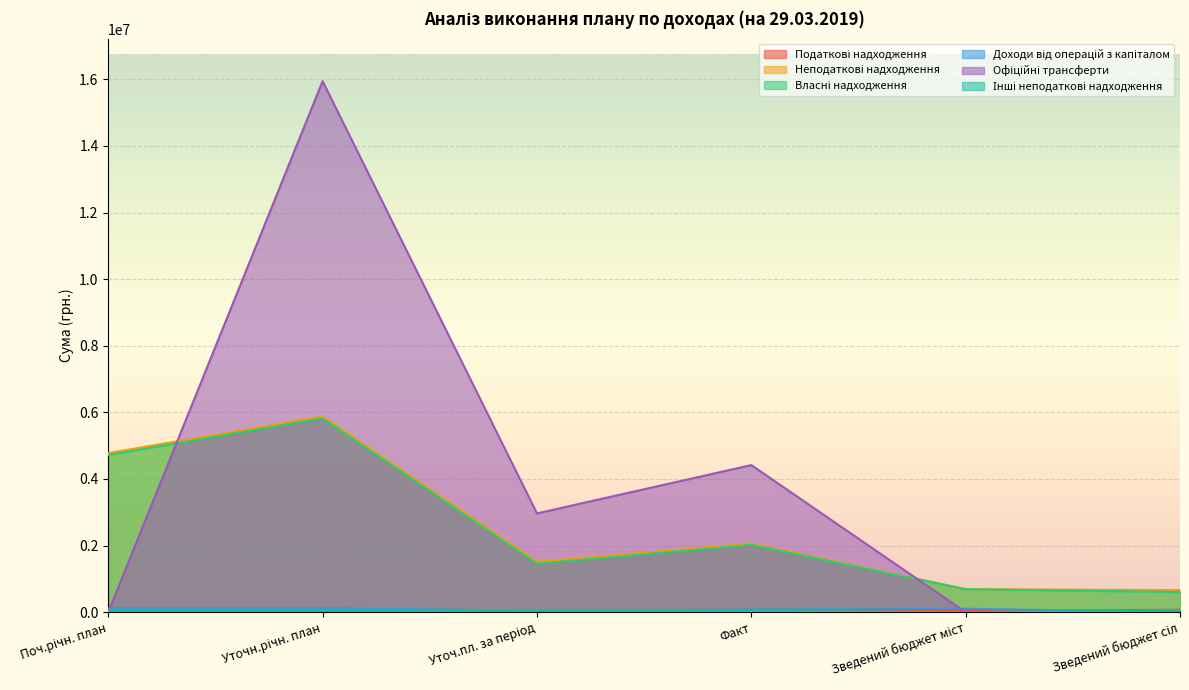

What are all the series names shown in the legend?

Податкові надходження, Неподаткові надходження, Власні надходження, Доходи від операцій з капіталом, Офіційні трансферти, Інші неподаткові надходження